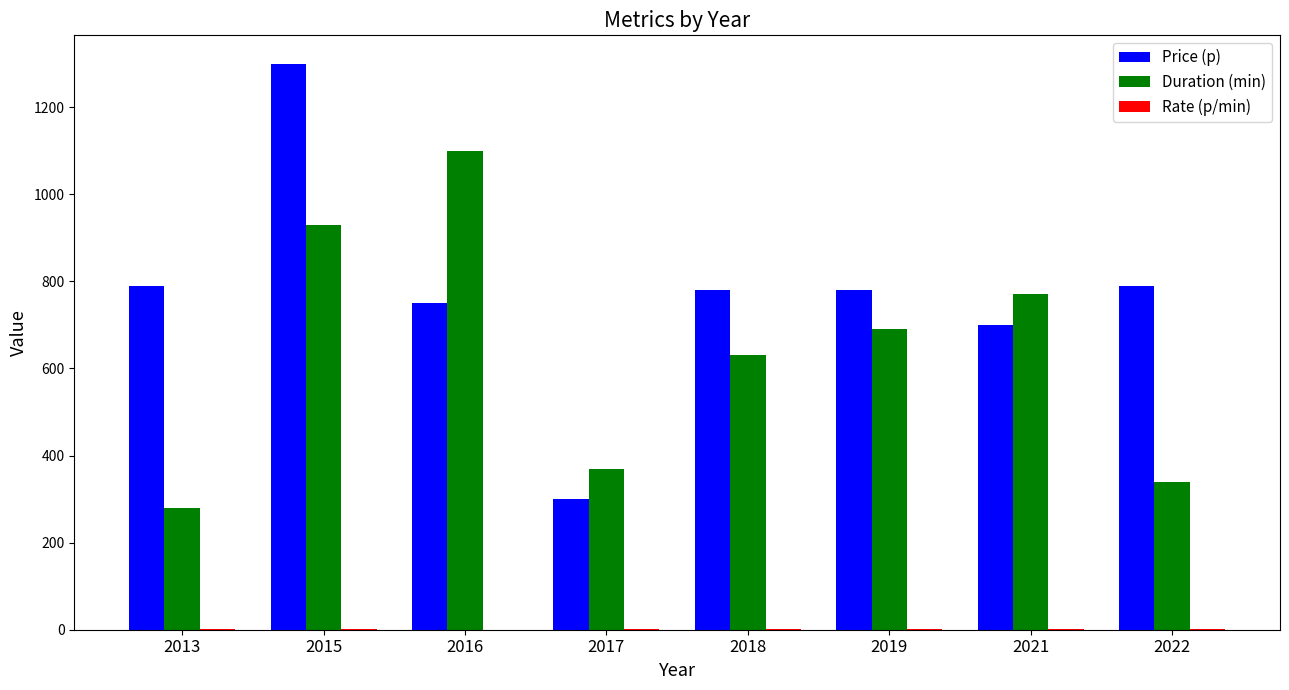

Which series has the largest total across all categories?

Price (p)